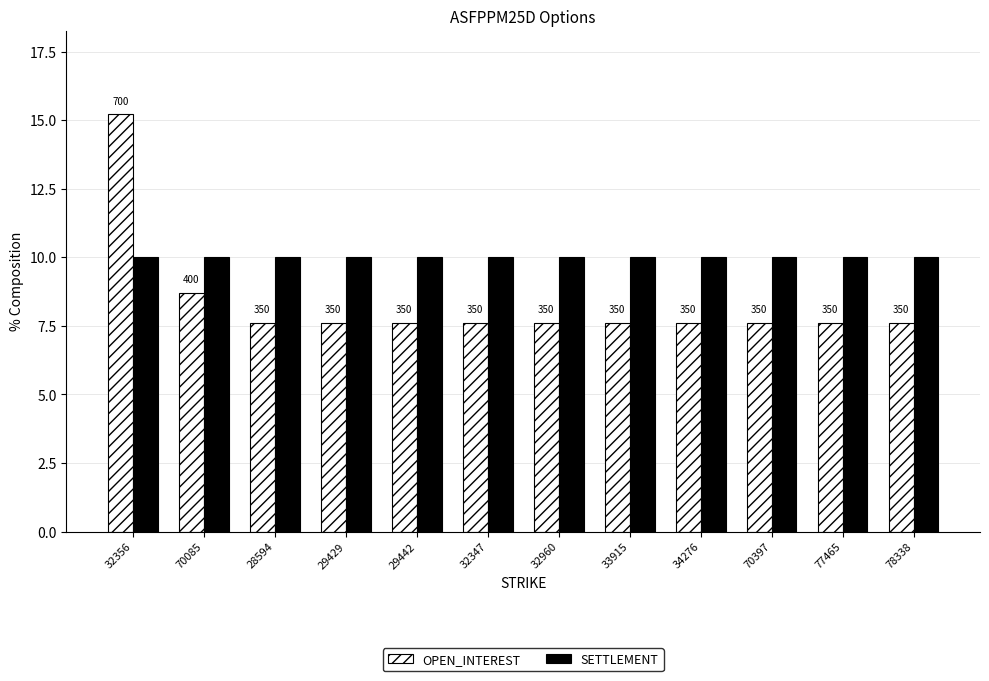

What are all the series names shown in the legend?

OPEN_INTEREST, SETTLEMENT